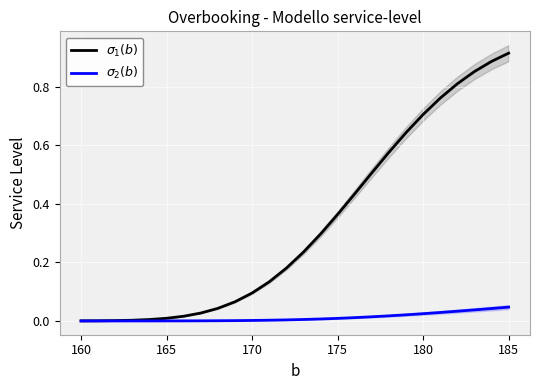

What is the spread (max minus min) of values at 175?

0.4